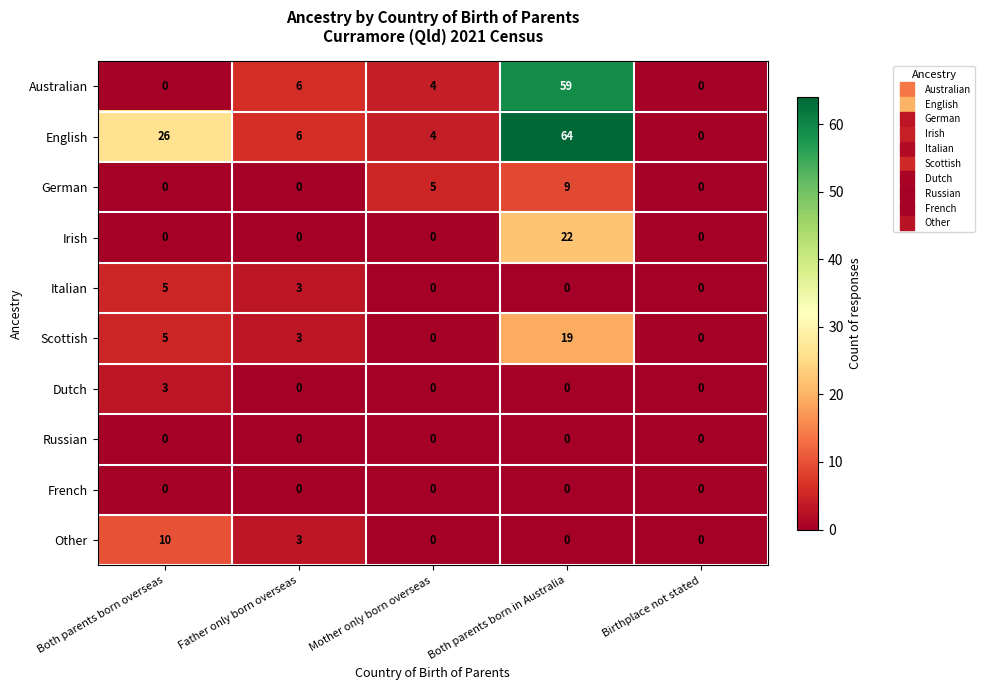

Which series has the largest range (max minus min)?

English